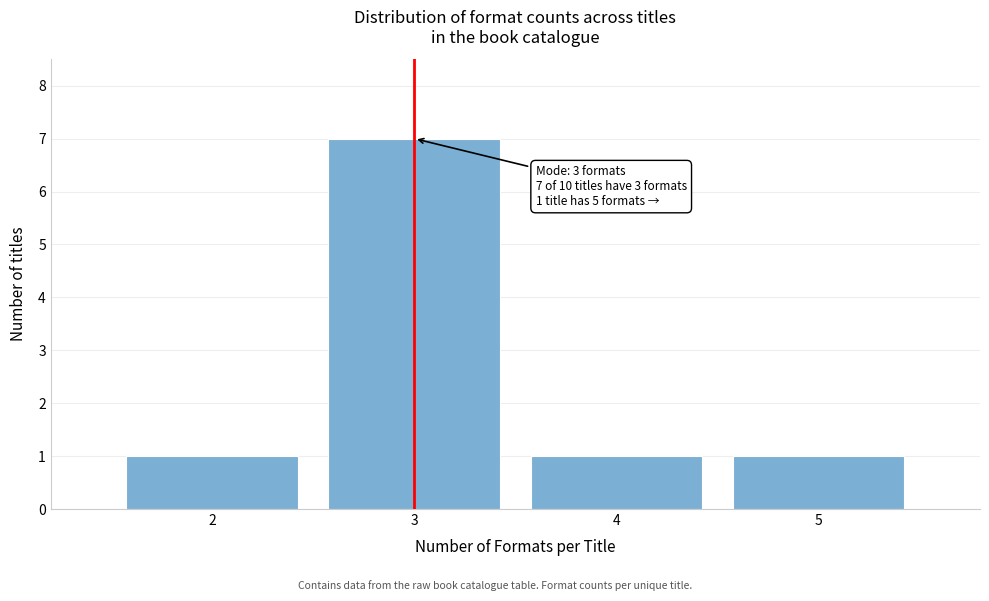

Reading left to right, list all the values displayed in this chart.

2=1	3=7	4=1	5=1